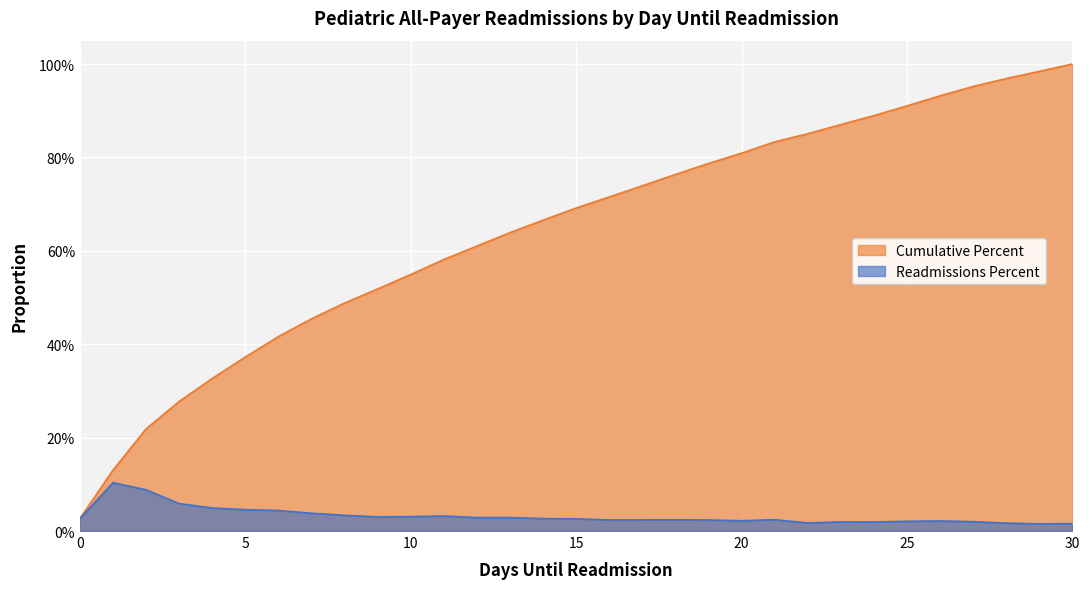

What value does the Cumulative Percent series have at 3?

0.3